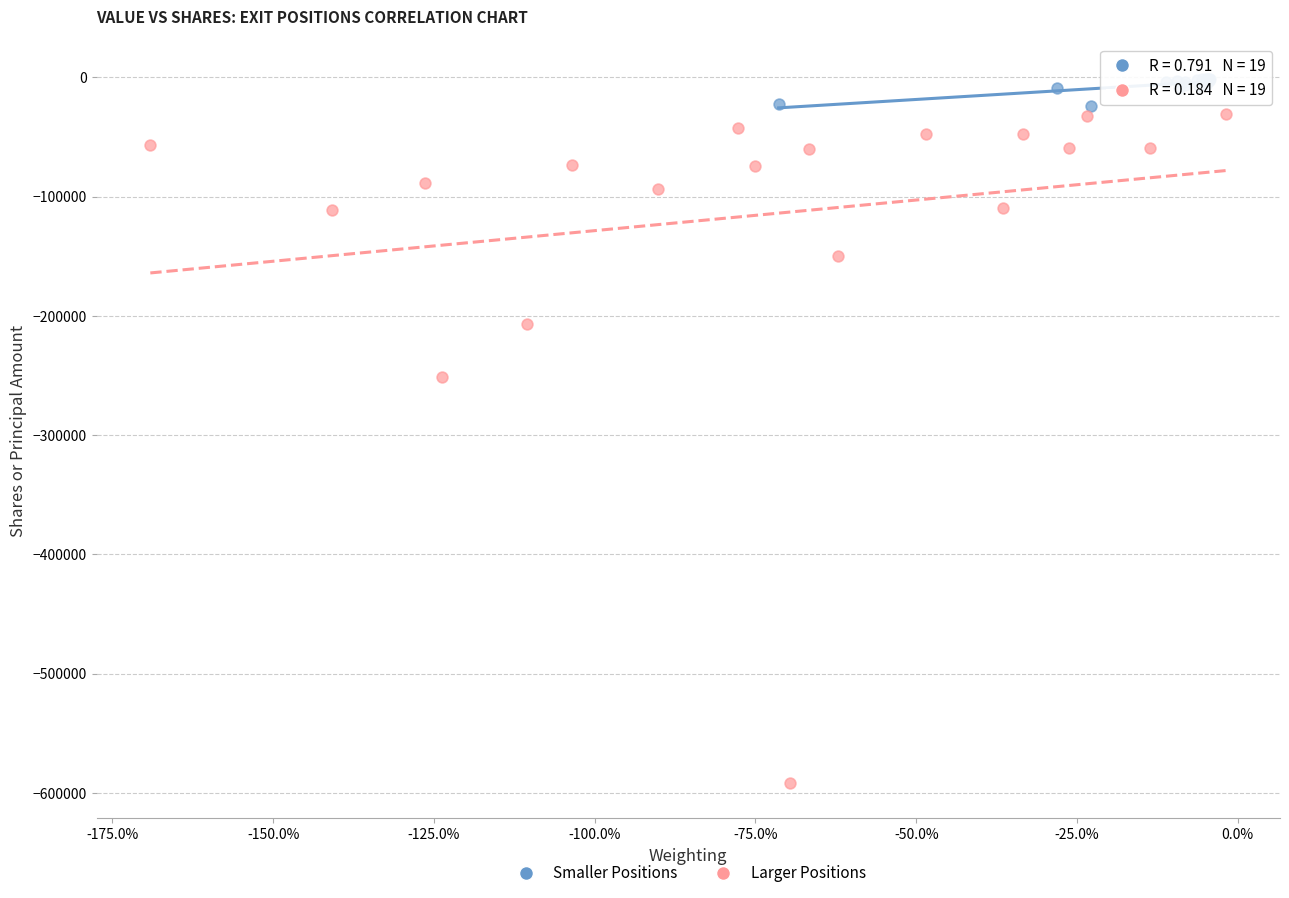

Which series has the widest spread of Y values?

Larger Positions